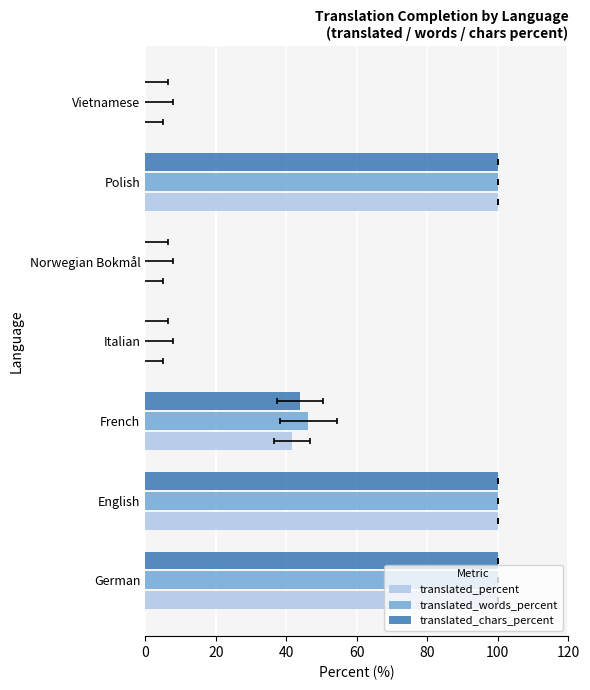

How many groups of bars are there?

7